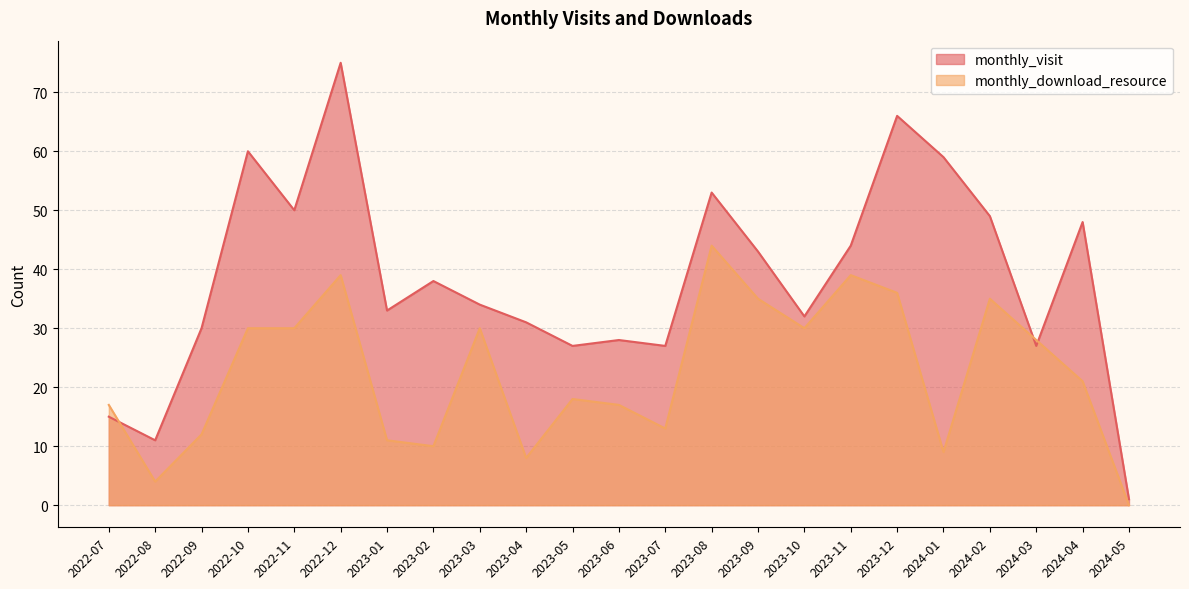

Between which two adjacent categories do monthly_visit and monthly_download_resource first intersect?

2022-07 and 2022-08